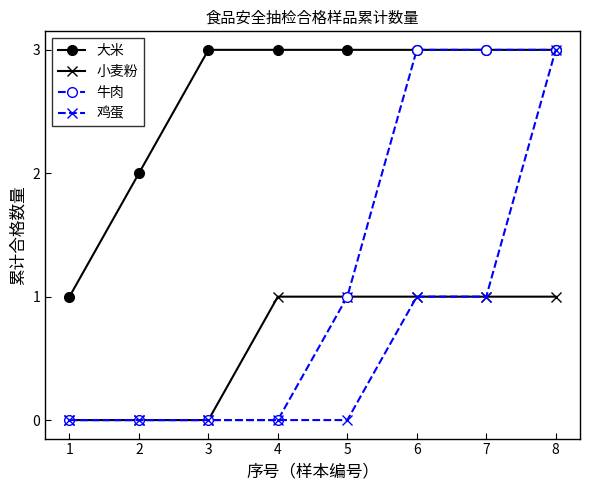

What is the total value across all series at 1?

1